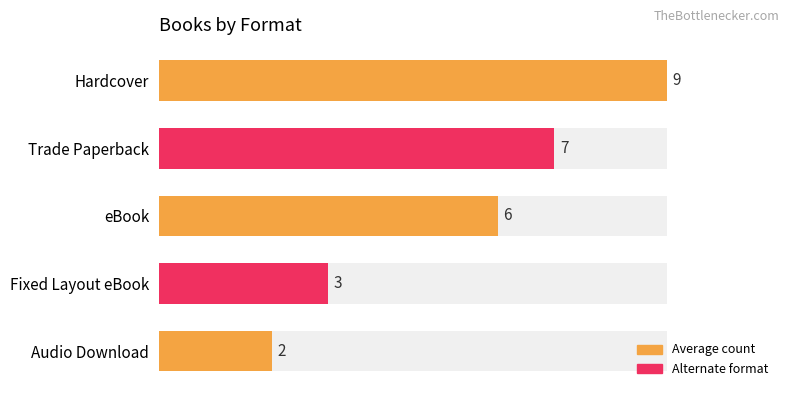

The value at Trade Paperback is 11. True or false?

False